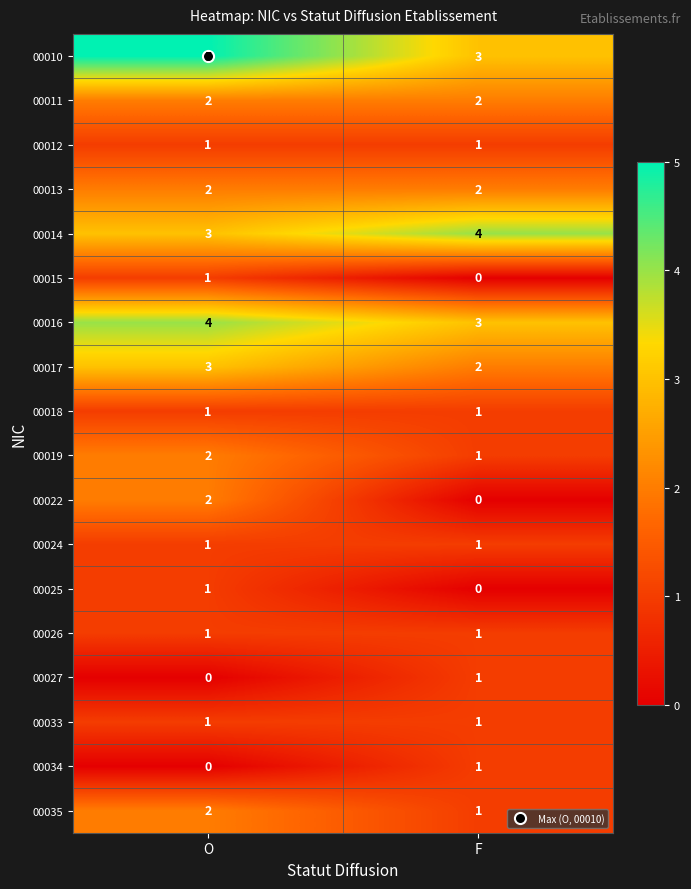

Is the value of 00011 at O greater than the value of 00012 at F?

Yes